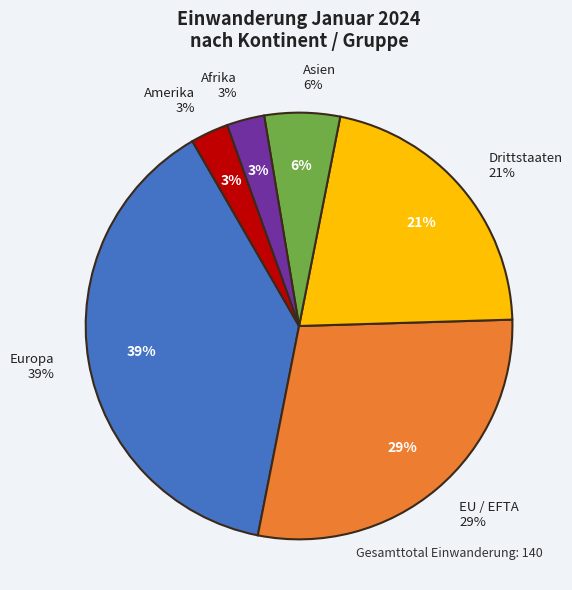

To the nearest percent, what is the average slice percentage?

17%